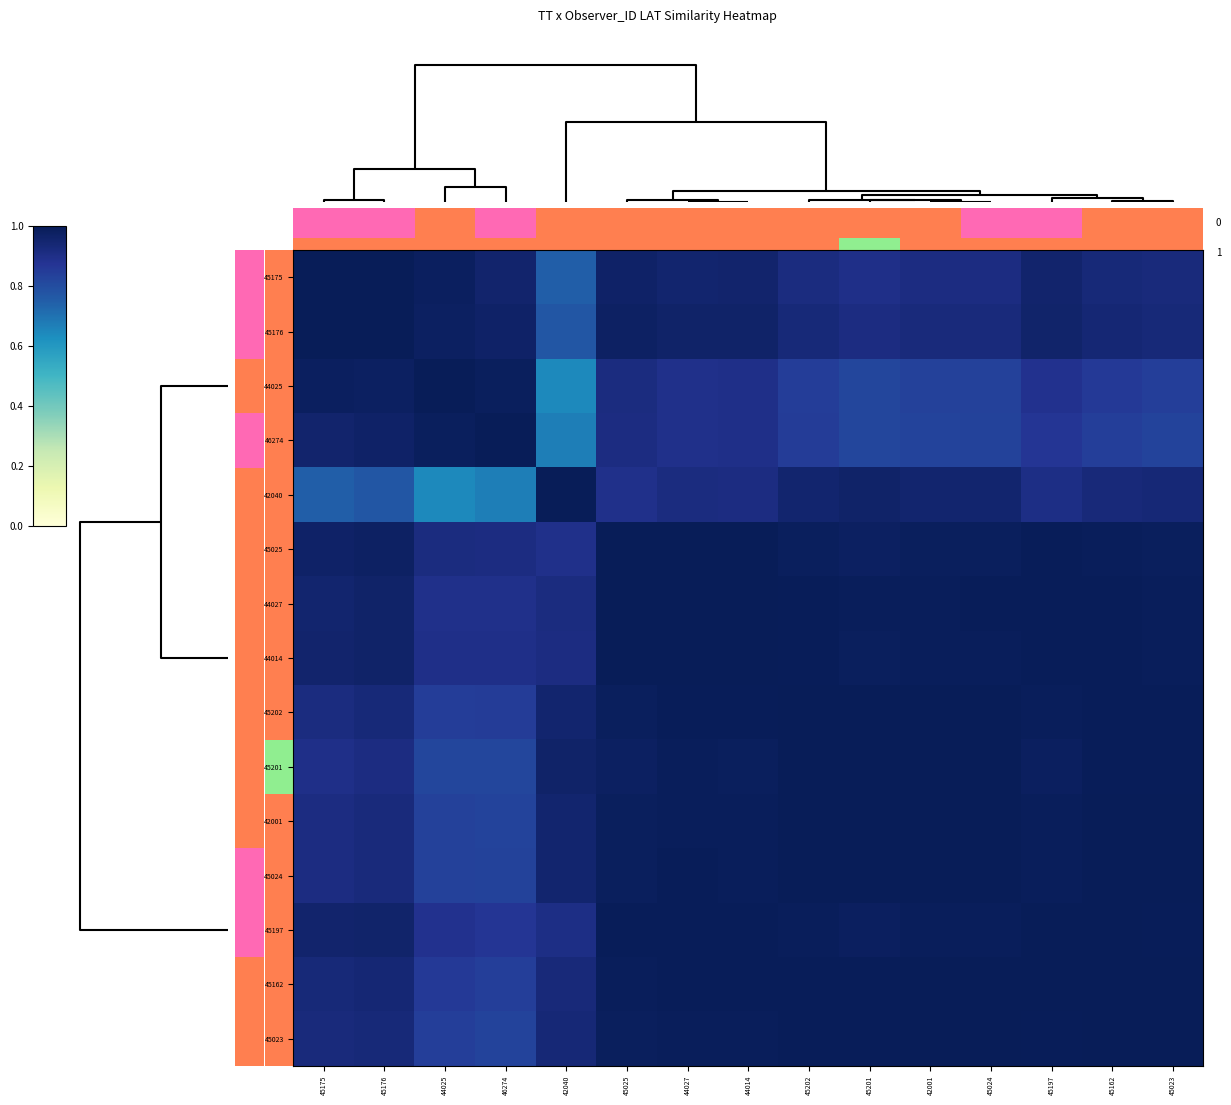

Which series has the largest range (max minus min)?

42040